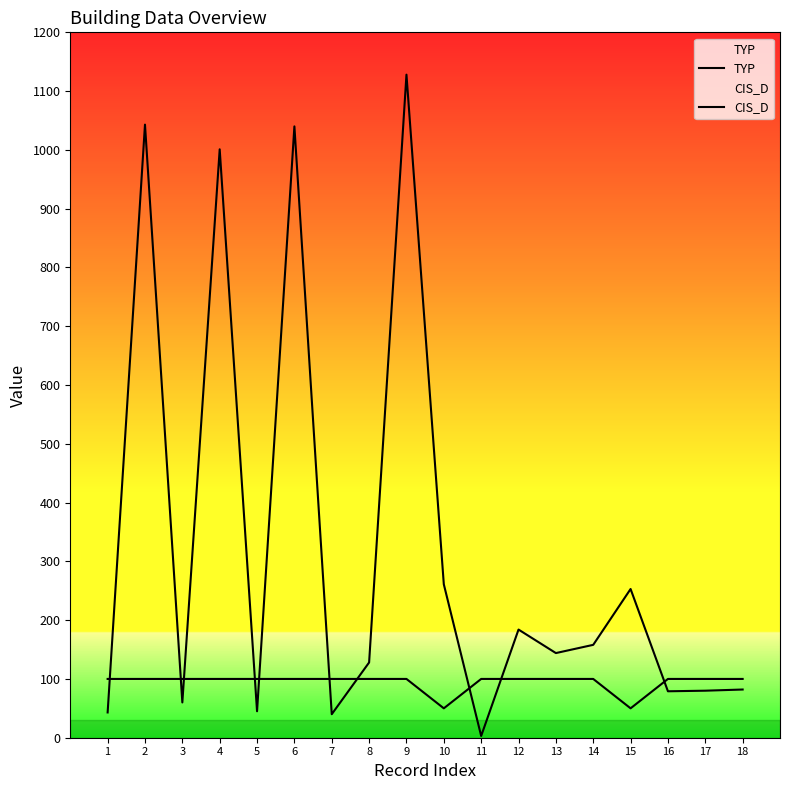

Which has a higher value, 8 or 4?

8